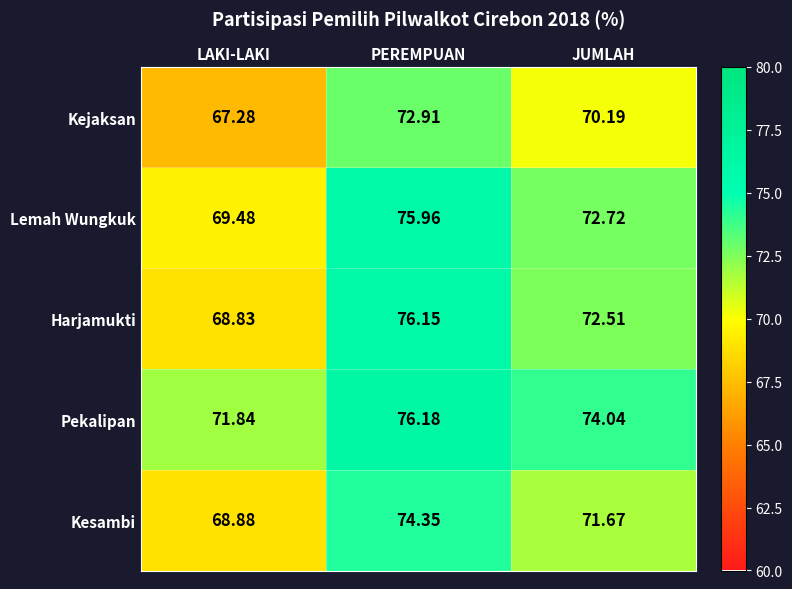

At JUMLAH, list the series in order from smallest to largest.

Kejaksan, Kesambi, Harjamukti, Lemah Wungkuk, Pekalipan